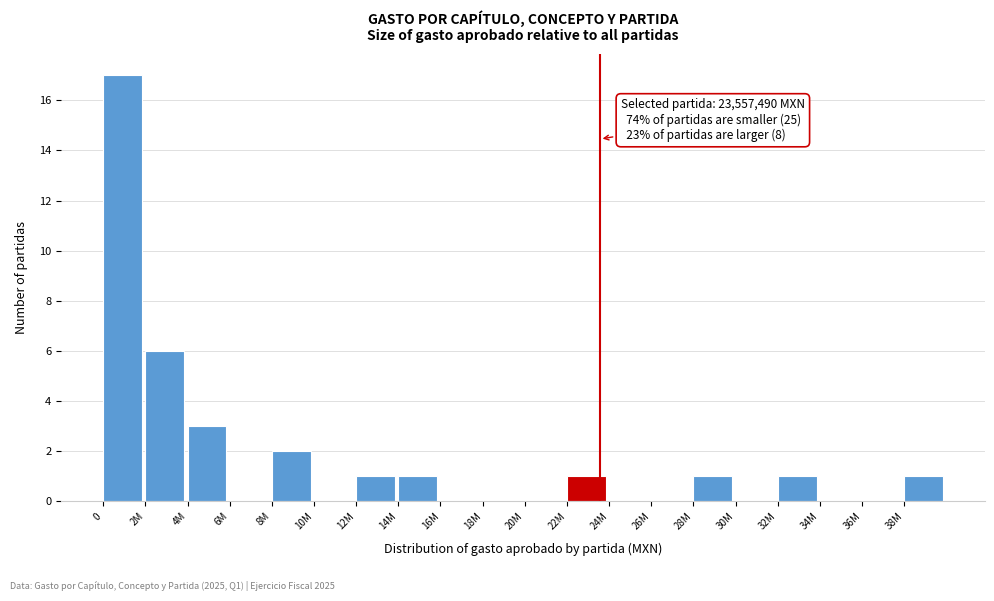

Reading right to left, list all the values displayed in this chart.

38M=1	36M=0	34M=0	32M=1	30M=0	28M=1	26M=0	24M=0	22M=1	20M=0	18M=0	16M=0	14M=1	12M=1	10M=0	8M=2	6M=0	4M=3	2M=6	0=17